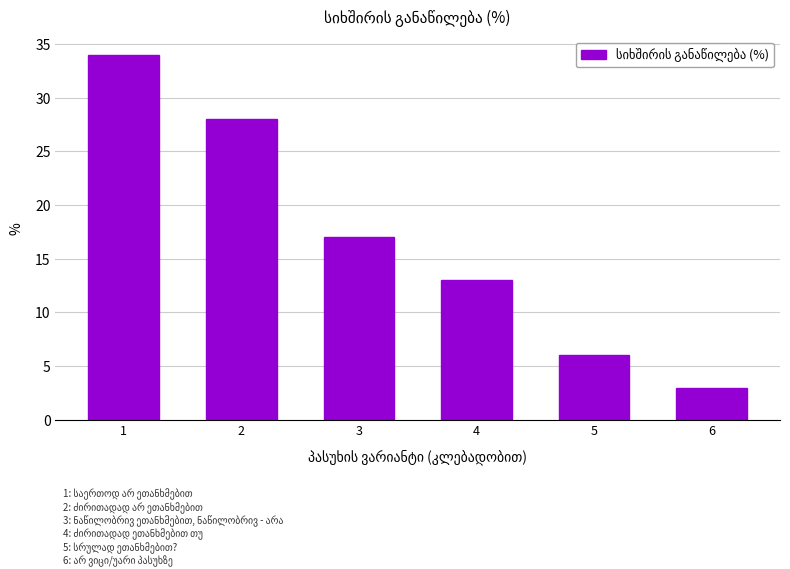

At which label is the value closest to 18?

3